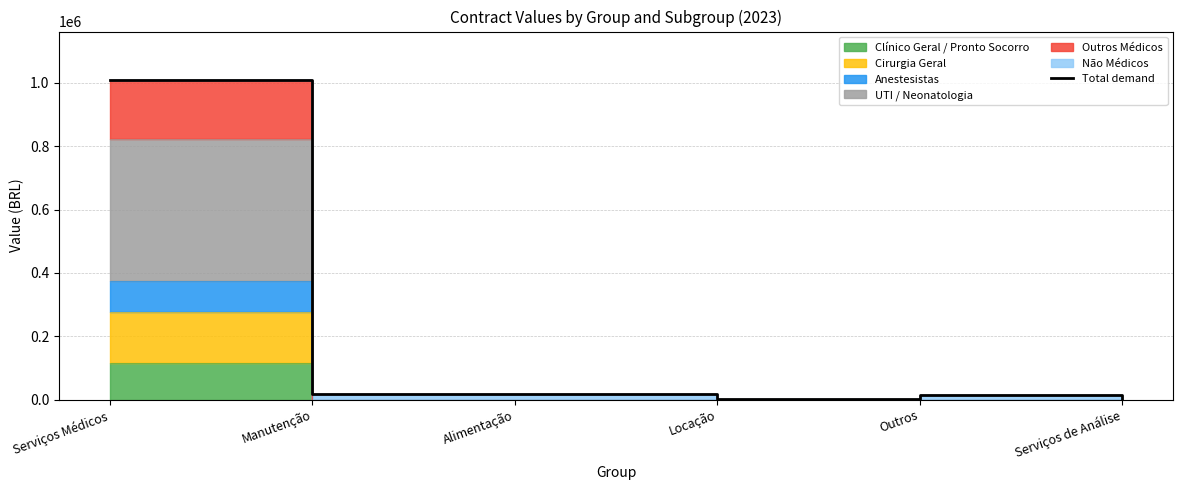

The chart shows a value of 3009.1 at Locação. True or false?

False